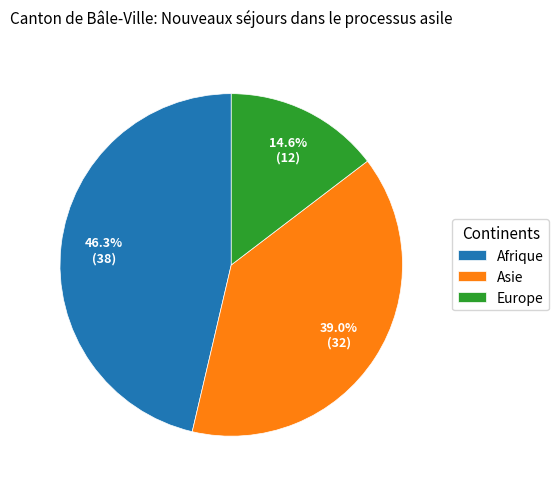

Approximately how many times larger is the value at Asie compared to Europe?

2.7